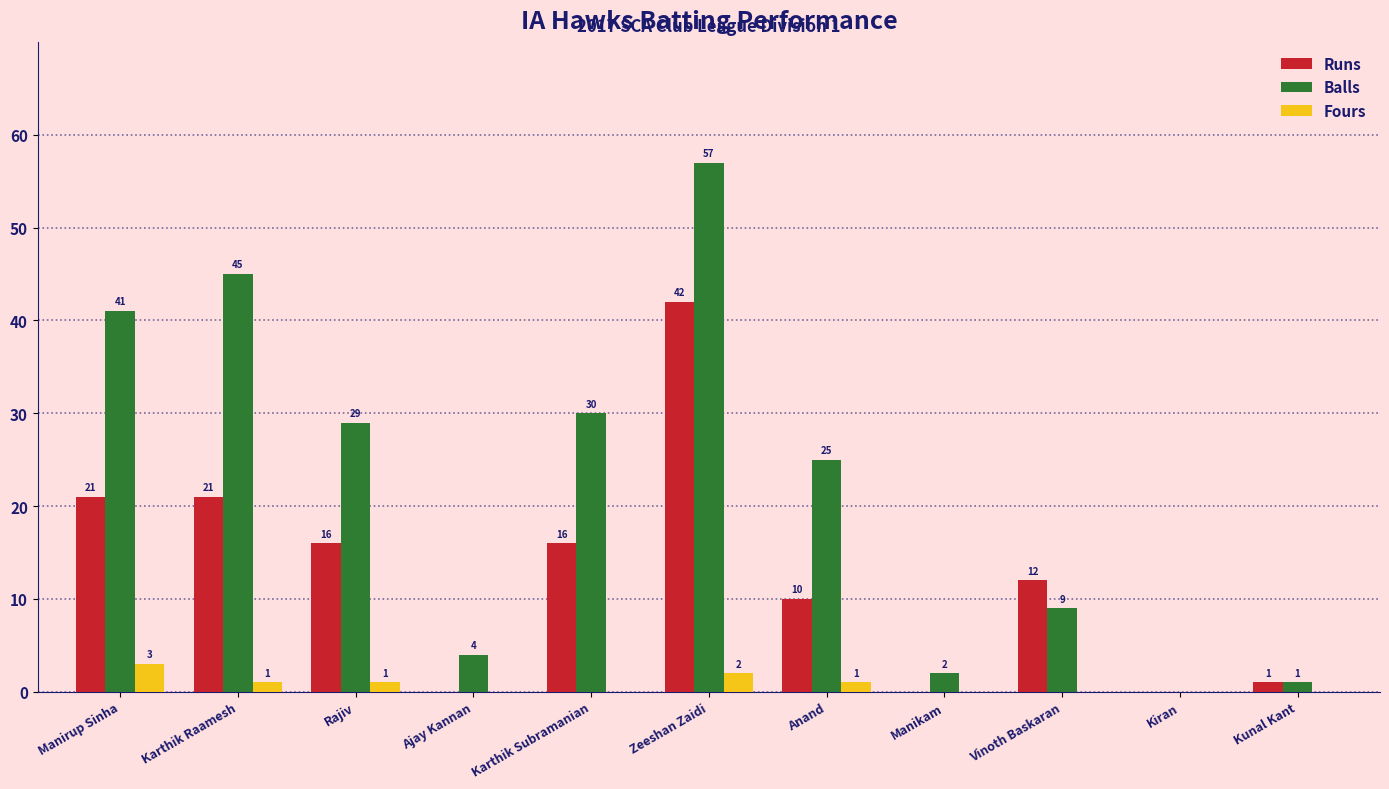

The value of Balls at Rajiv is 9. True or false?

False